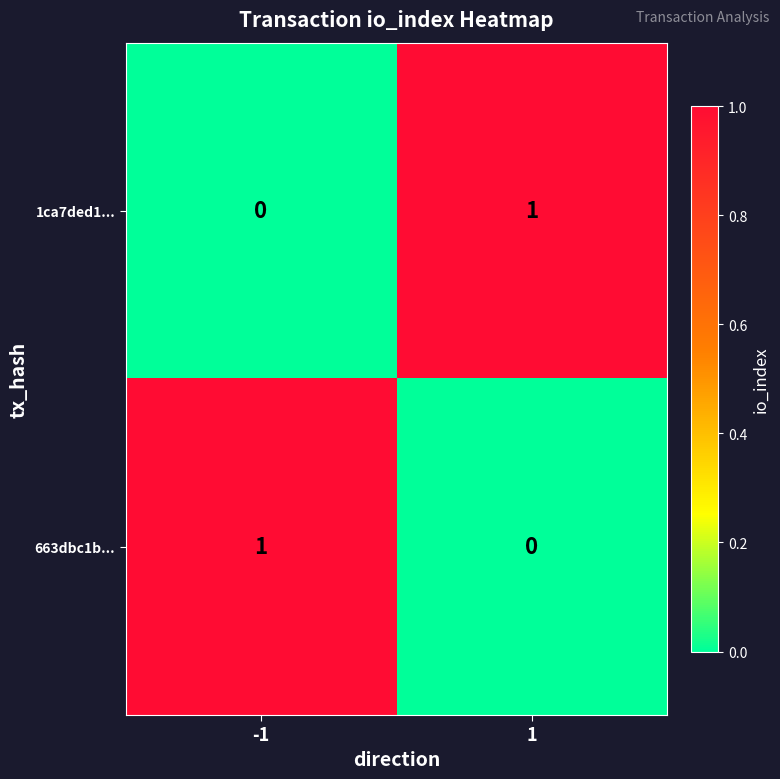

The 663dbc1b... series shows -1 at 1. True or false?

False